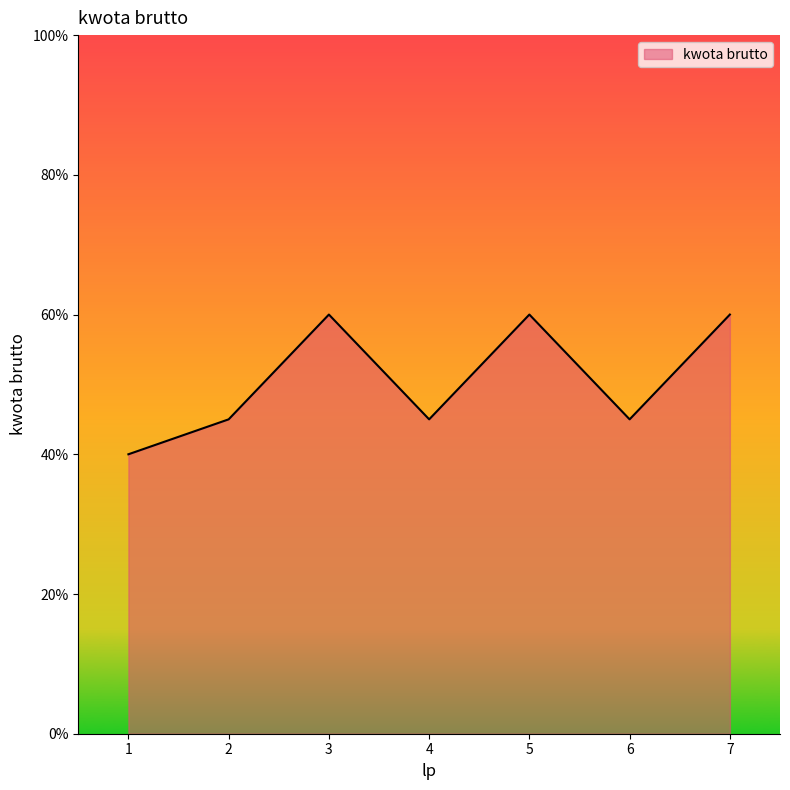

What is the ratio of the value at 6 to the value at 2?

1.0